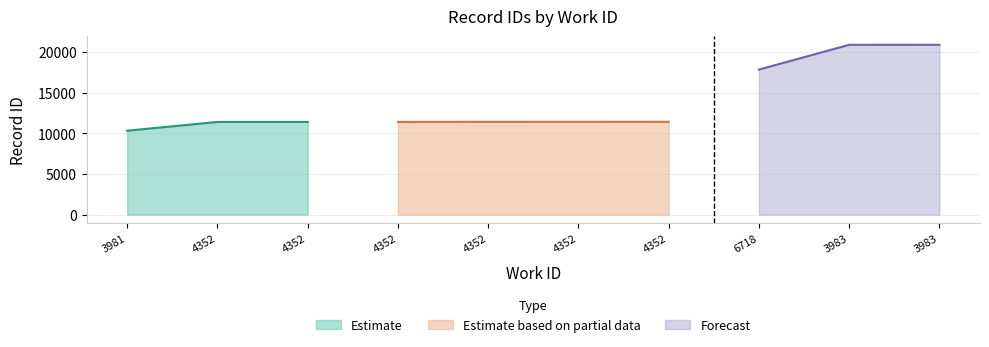

Reading left to right, extract all data points from this chart.

10343	11422	11423	11428	11441	11442	11444	17878	20929	20931